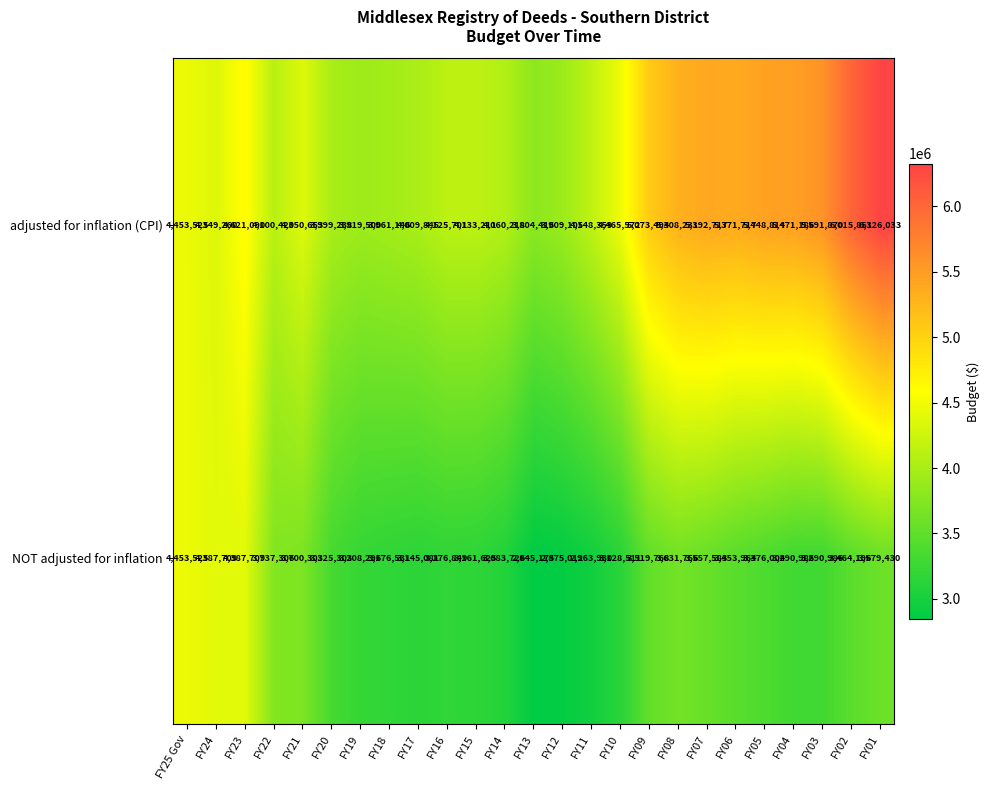

Is the value of adjusted for inflation (CPI) at FY15 greater than the value of NOT adjusted for inflation at FY08?

Yes